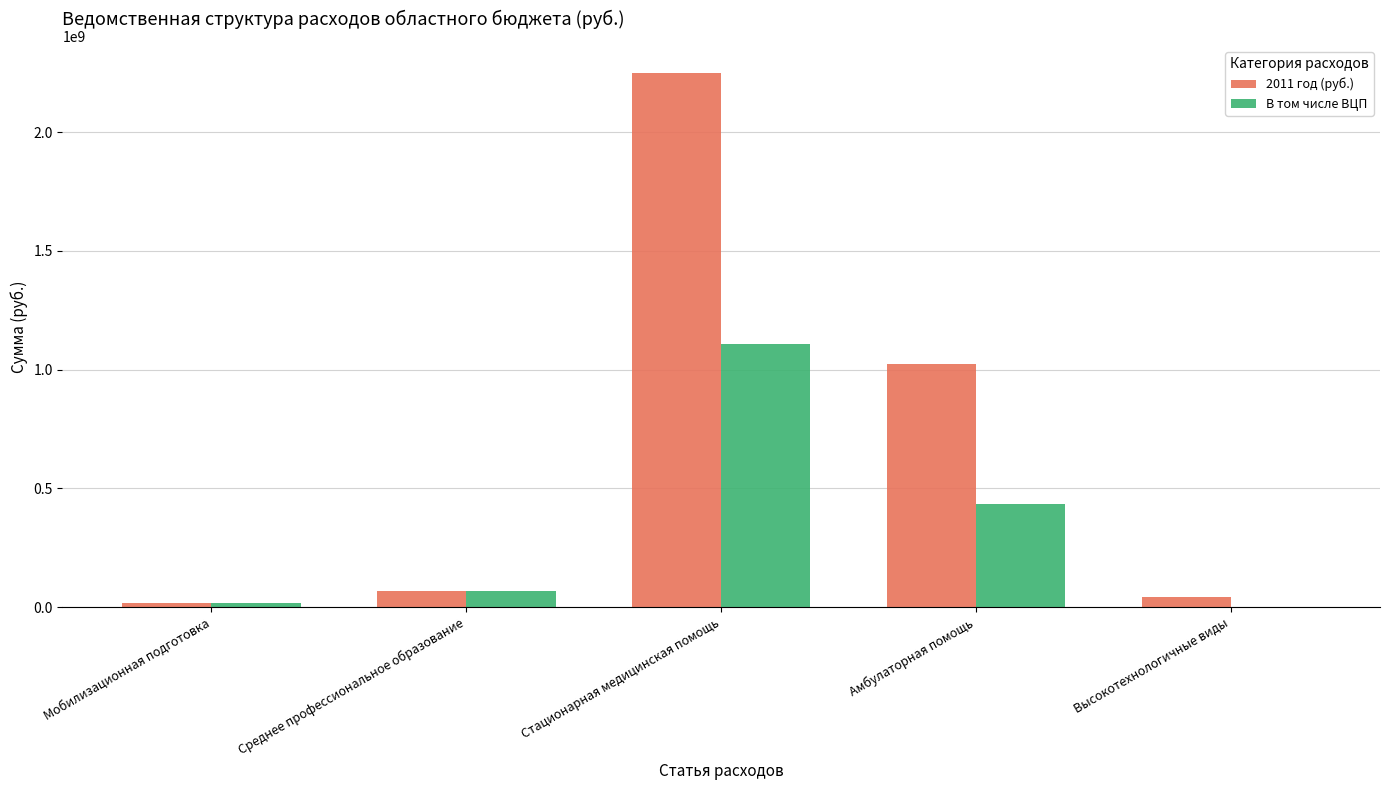

Count the number of data series in this chart.

2